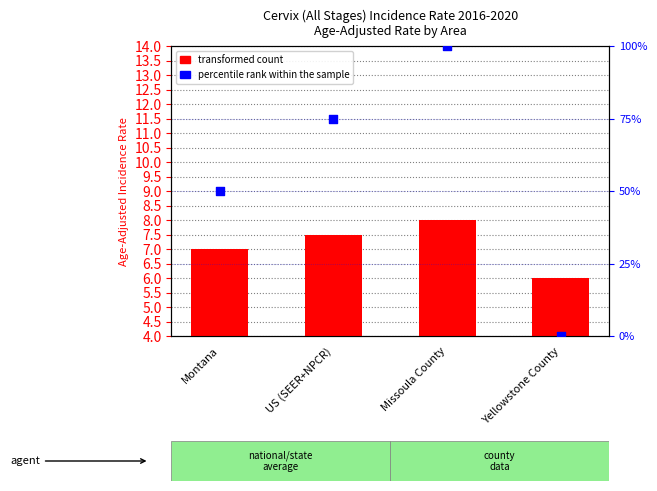

Is the value of transformed count at Missoula County greater than the value of percentile rank within the sample at Montana?

No